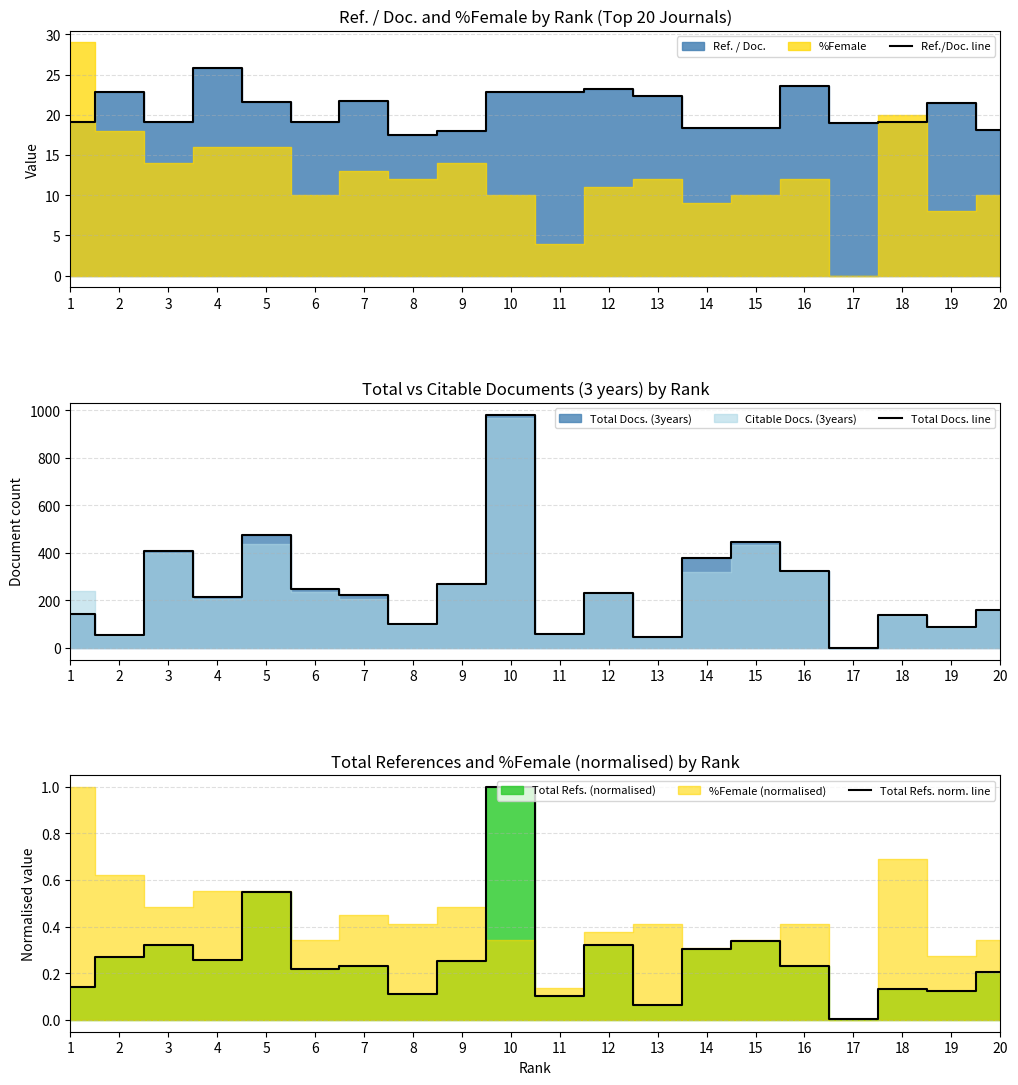

What value does the Ref./Doc. line series have at 4?

25.9